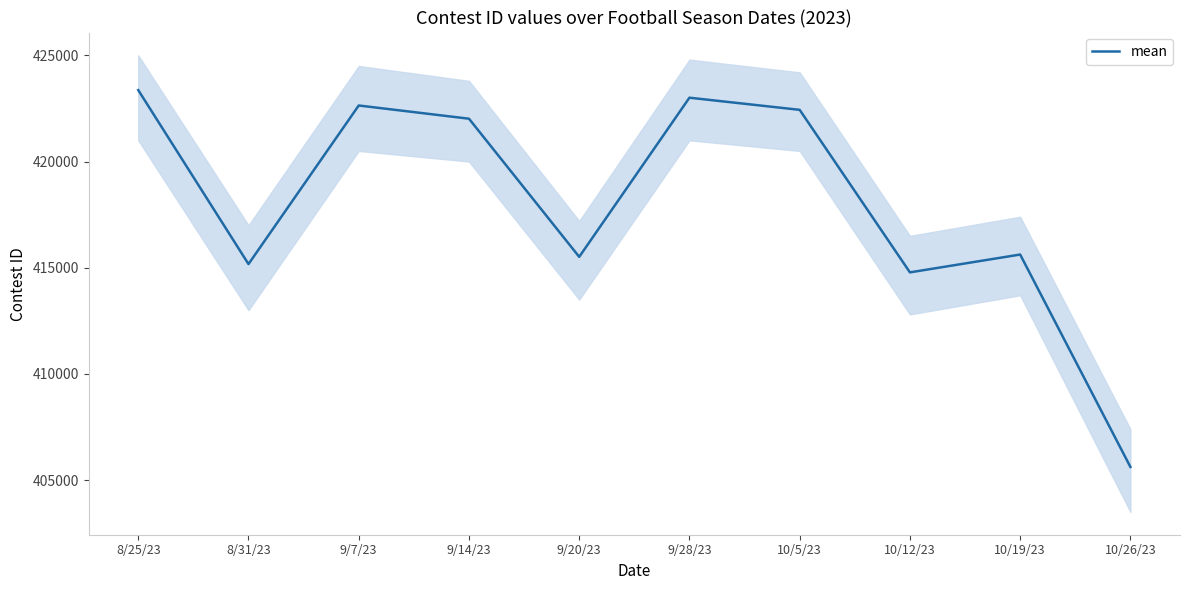

What is the ratio of the value at 10/19/23 to the value at 8/25/23?

1.0